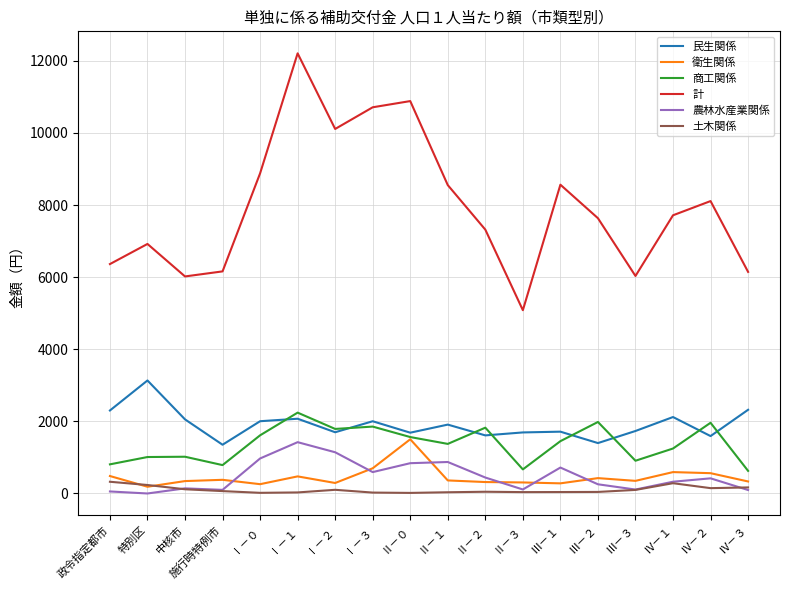

Which series has the largest range (max minus min)?

計